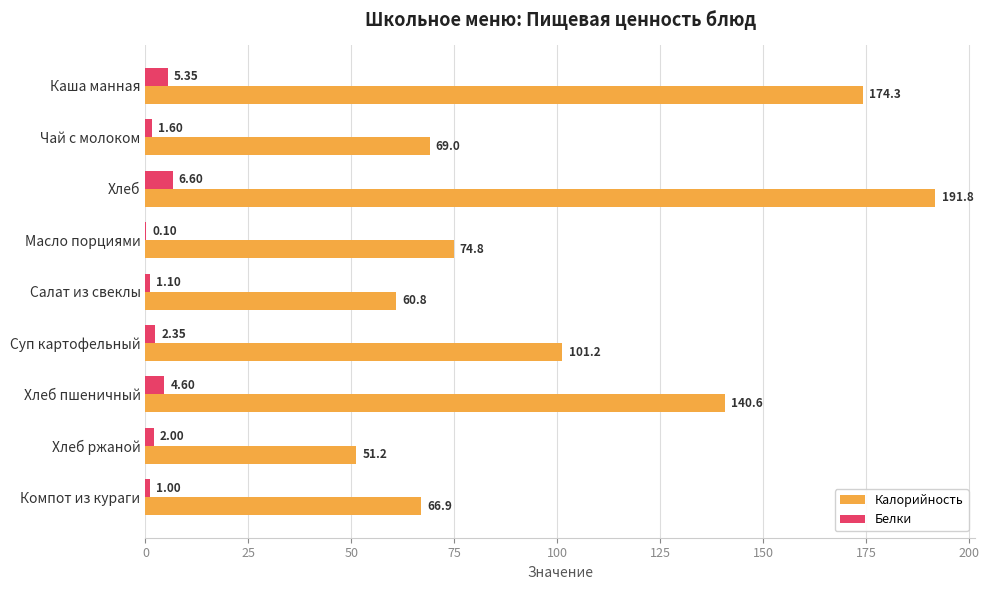

Which series changed the most between Масло порциями and Хлеб пшеничный?

Калорийность